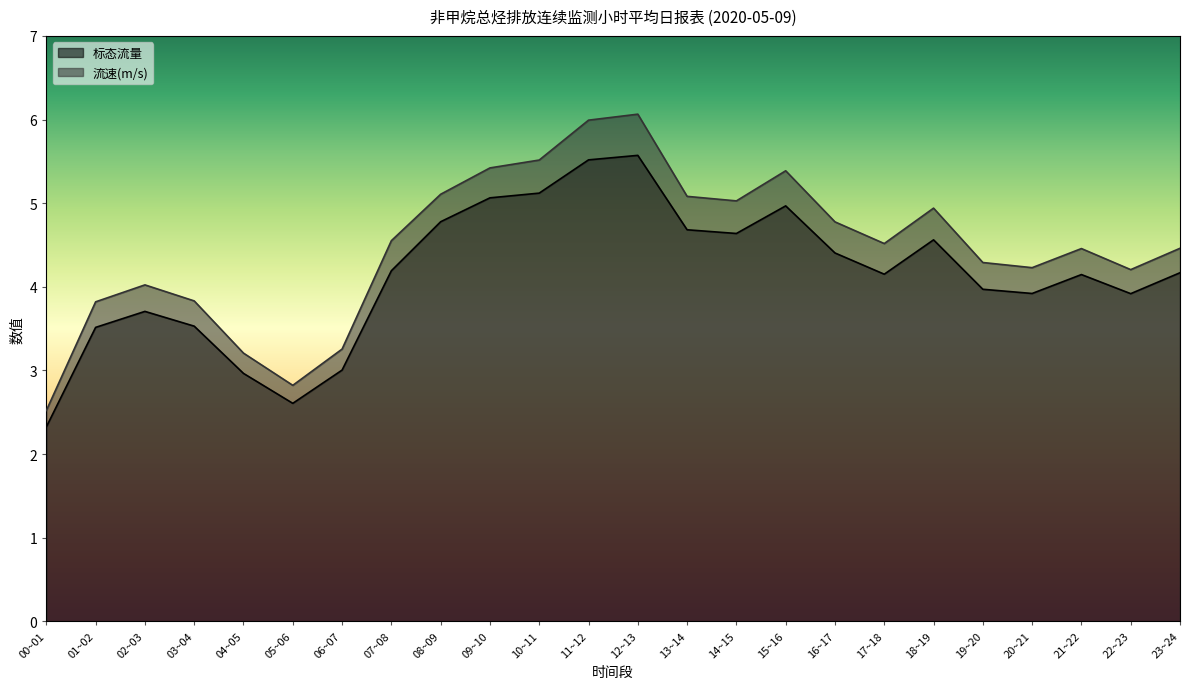

Which series has the widest spread of values?

流速(m/s)